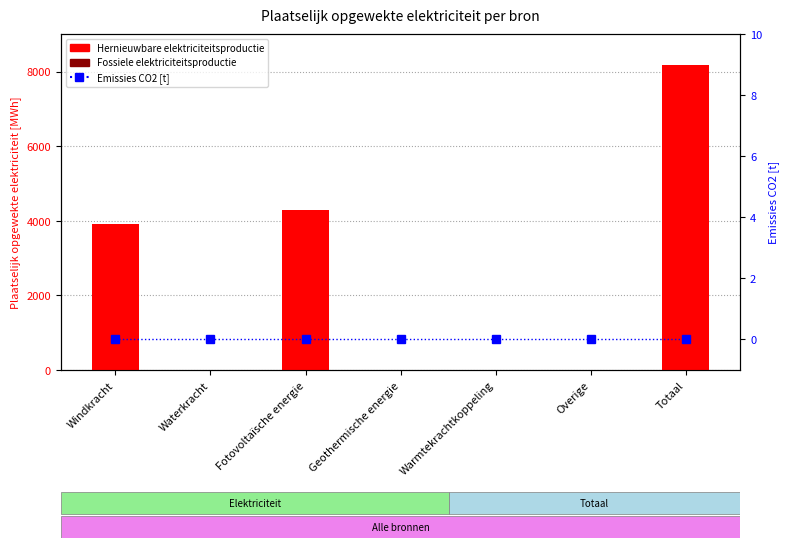

True or false: Emissies CO2 [t] has a value of 0.0 at Windkracht.

True